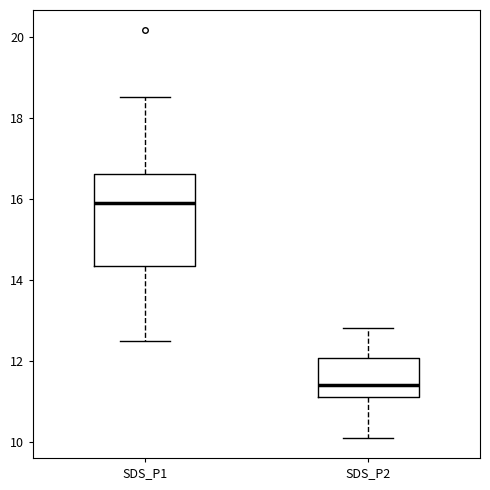

Reading left to right, read every box against the y-axis: the position of its median line, the range the box covers, and the ends of its whiskers. The values are not printed on the chart, so give them approximately, as read against the axis.

SDS_P1: median 16.0, box 14.4 to 16.6, whiskers 12.6 to 18.6
SDS_P2: median 11.4, box 11.2 to 12.0, whiskers 10.2 to 12.8